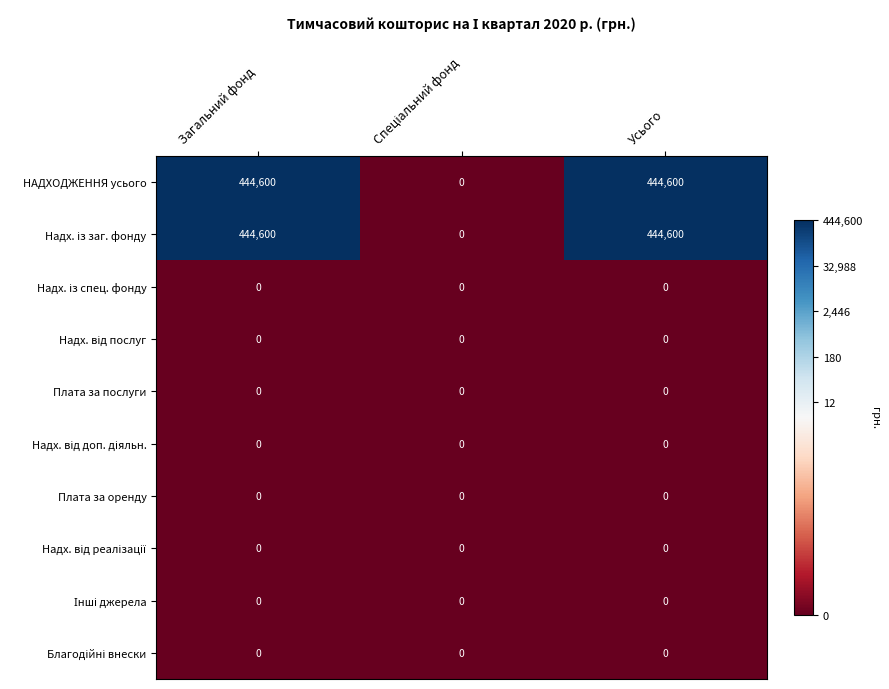

What is the difference between the highest and lowest values at Загальний фонд?

444600